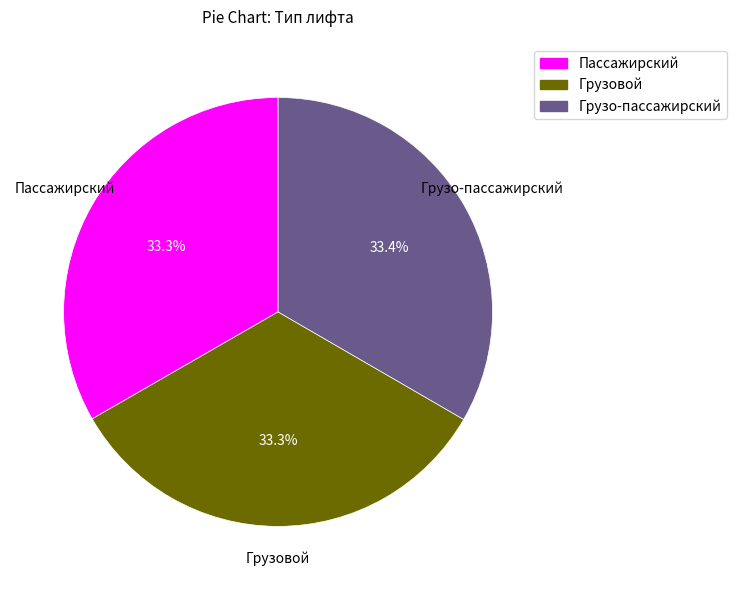

Is Грузовой the majority of the pie?

No